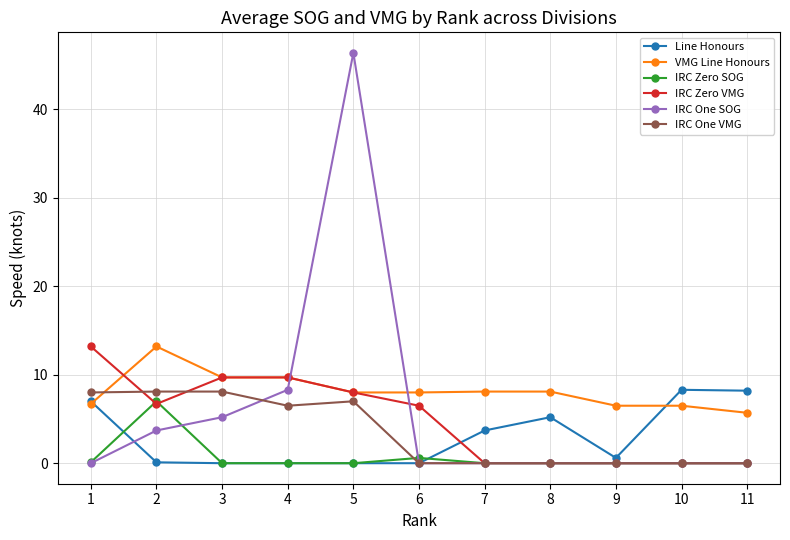

Which series has the largest total across all categories?

VMG Line Honours